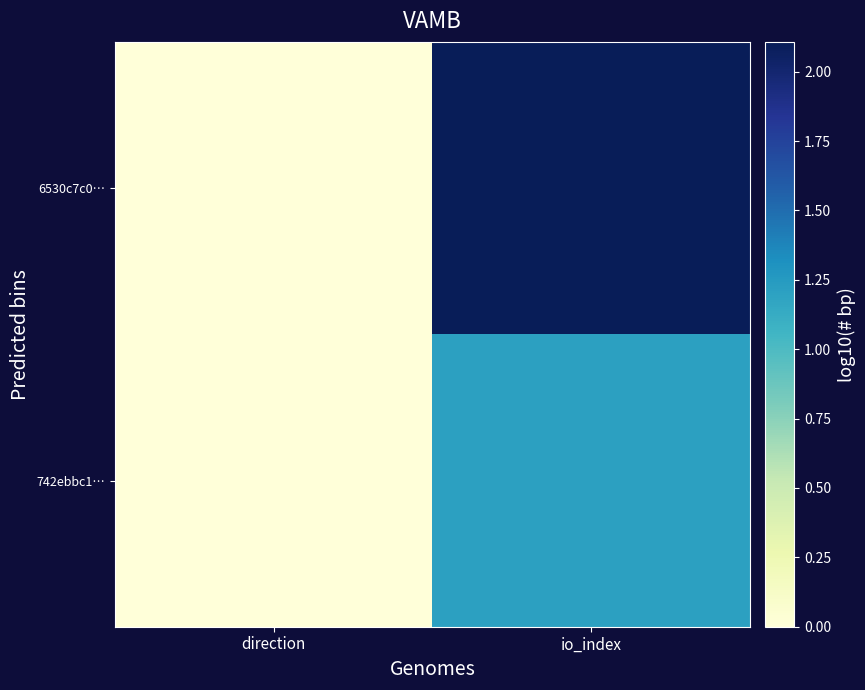

Which series has the largest total across all categories?

6530c7c0…